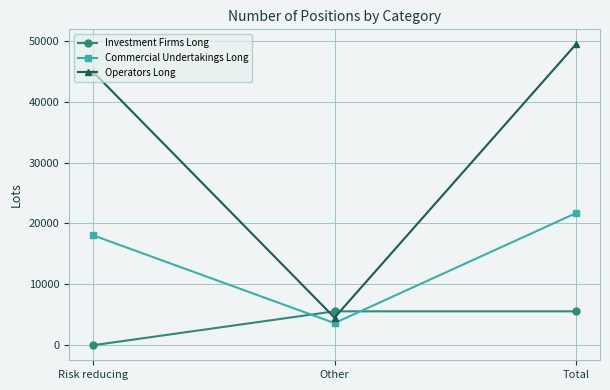

At which label does Investment Firms Long reach its minimum?

Risk reducing